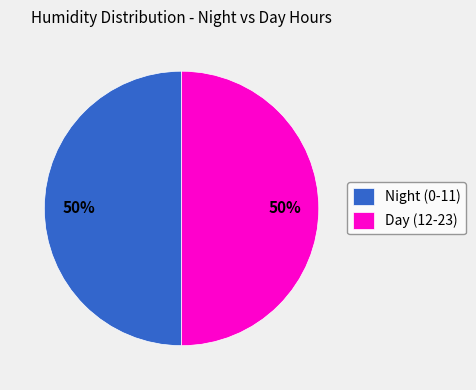

True or false: Day (12-23) accounts for 58% of the total.

False